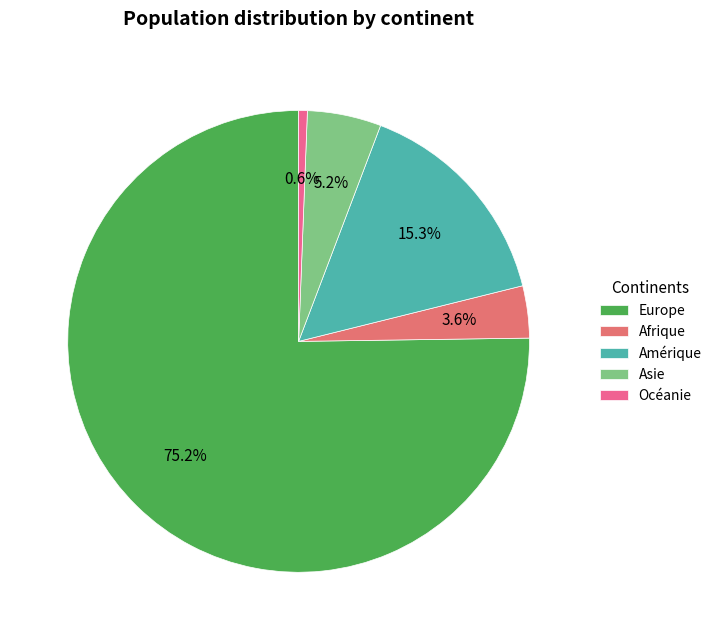

Do Afrique and Asie together represent more than half of the pie?

No